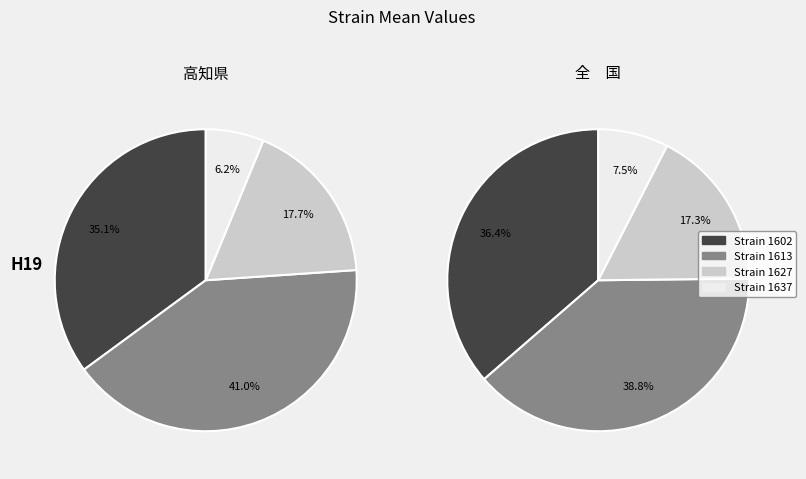

How many segments does this pie chart have?

4